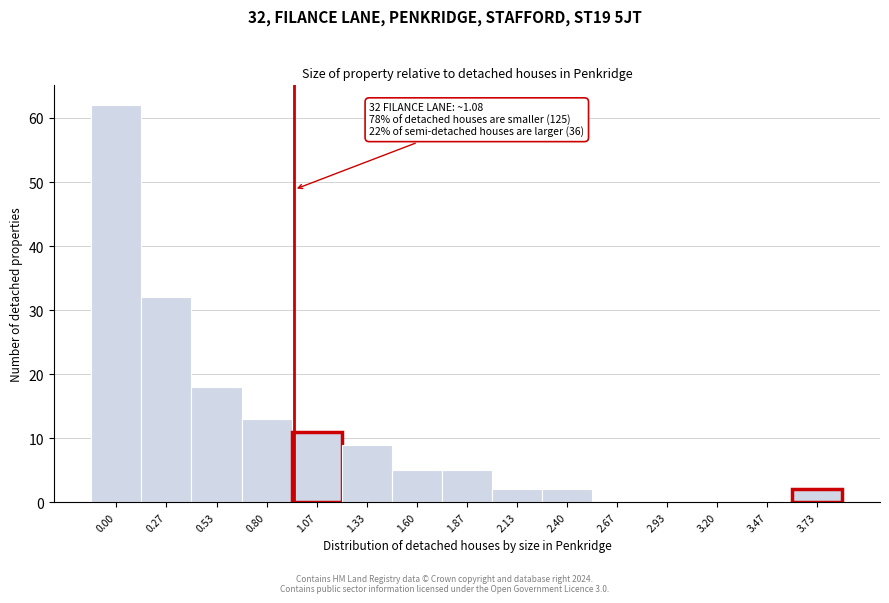

Reading left to right, list all the values displayed in this chart.

0.00=62	0.27=32	0.53=18	0.80=13	1.07=11	1.33=9	1.60=5	1.87=5	2.13=2	2.40=2	2.67=0	2.93=0	3.20=0	3.47=0	3.73=2